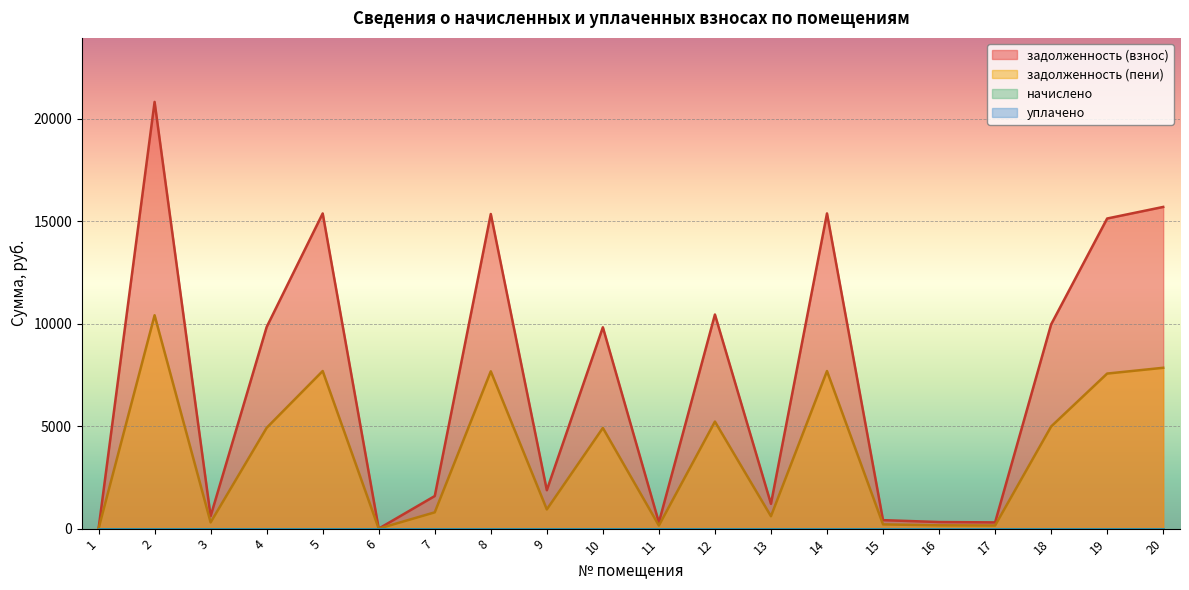

How many lines are shown in the chart?

4